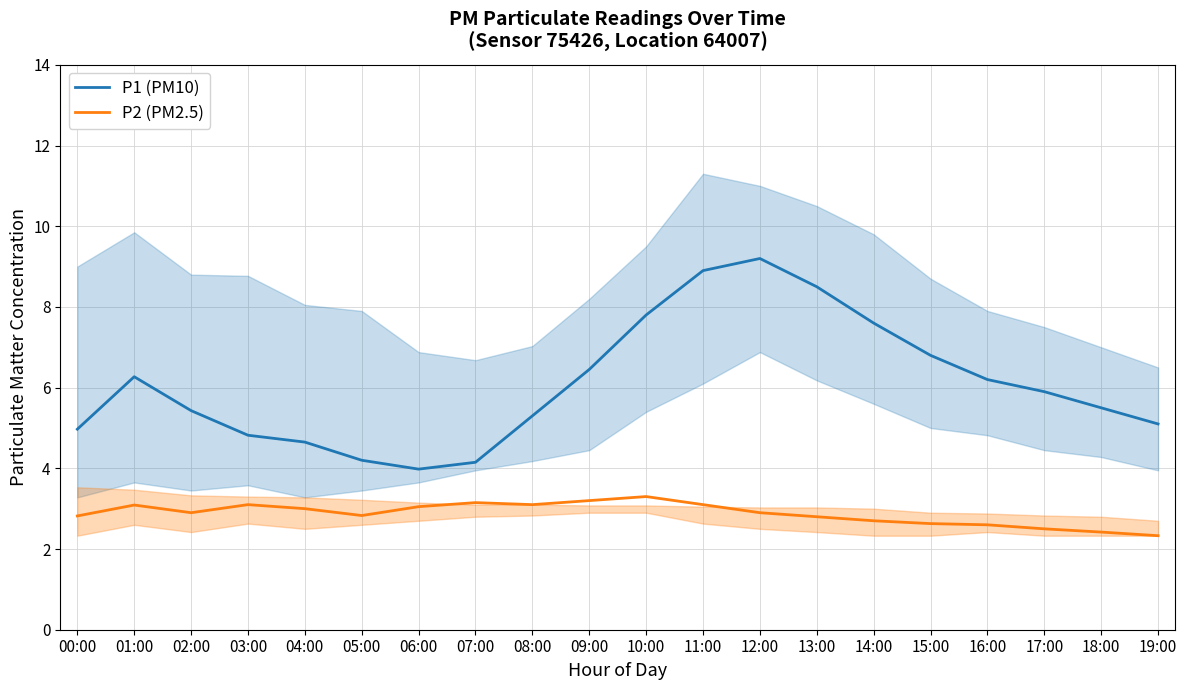

At 11:00, list the series in order from smallest to largest.

P2 (PM2.5), P1 (PM10)